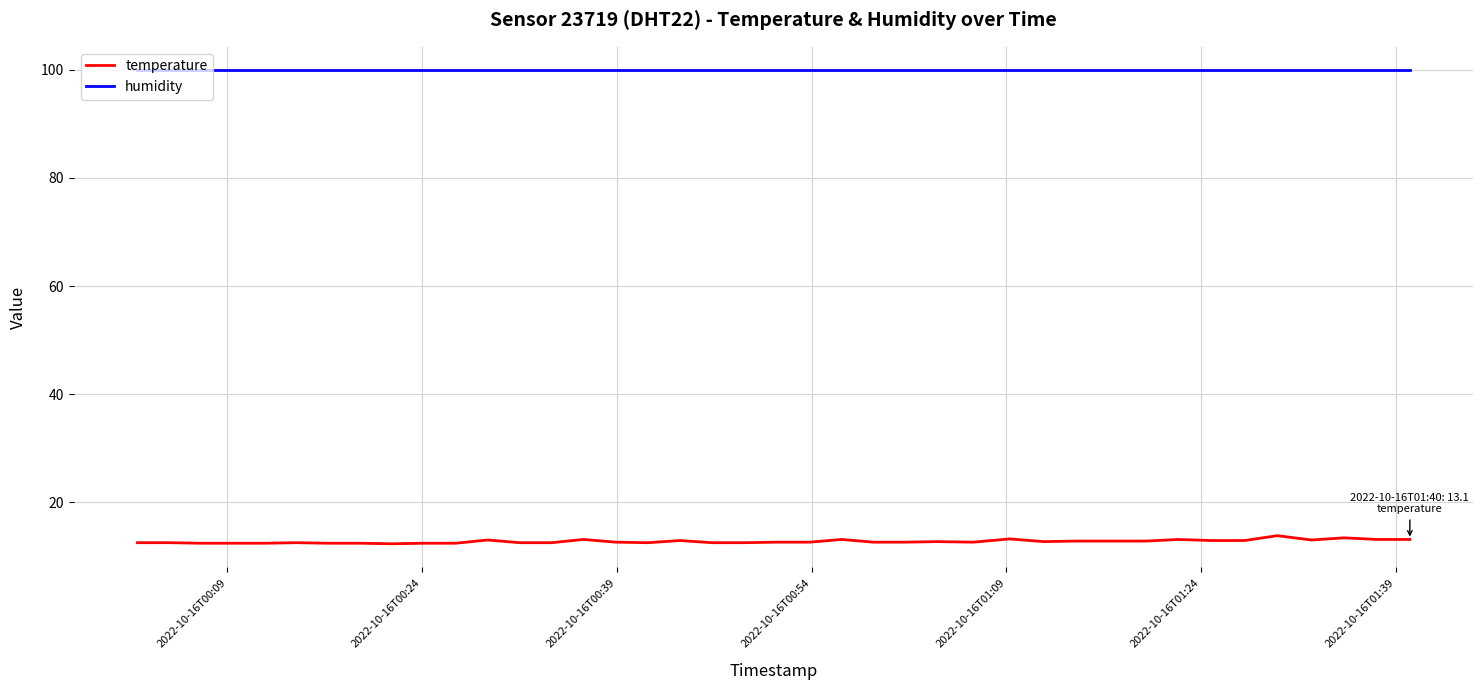

True or false: temperature and humidity intersect in this chart.

False